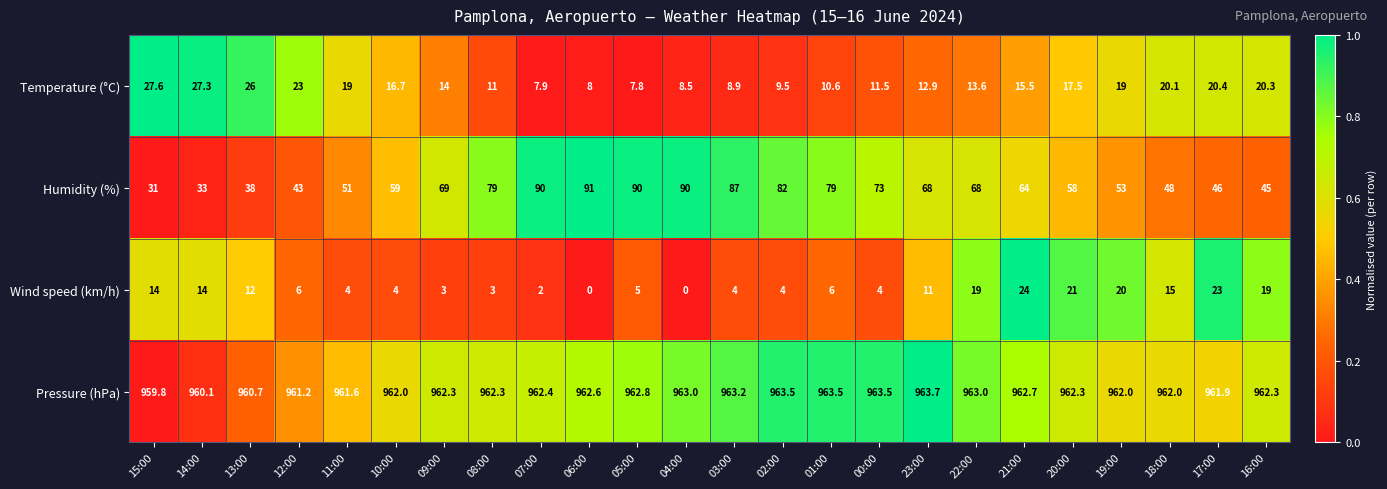

What is the highest value of the Wind speed (km/h) series?

24.0